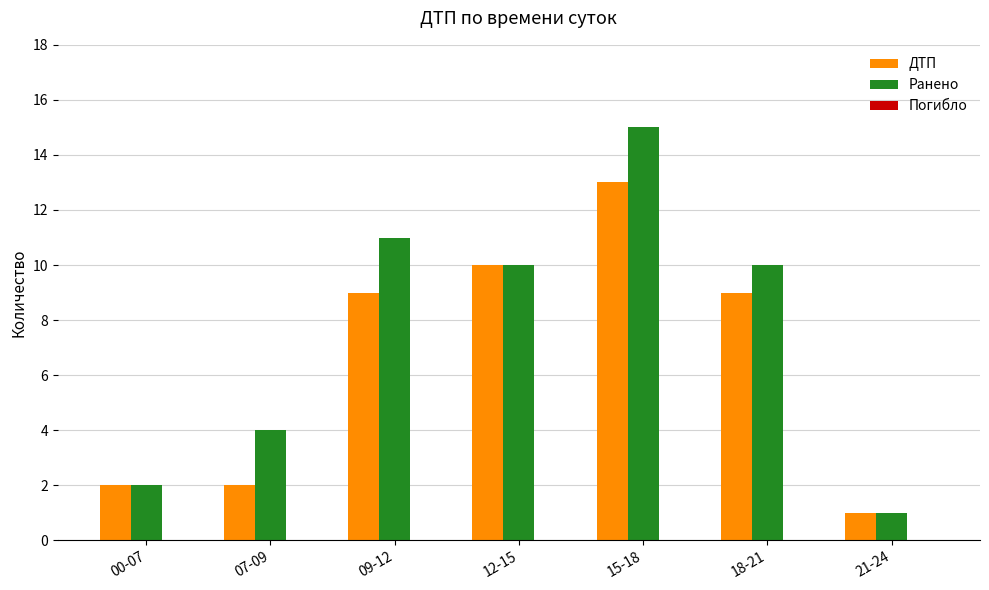

How many bars are there in each group?

2